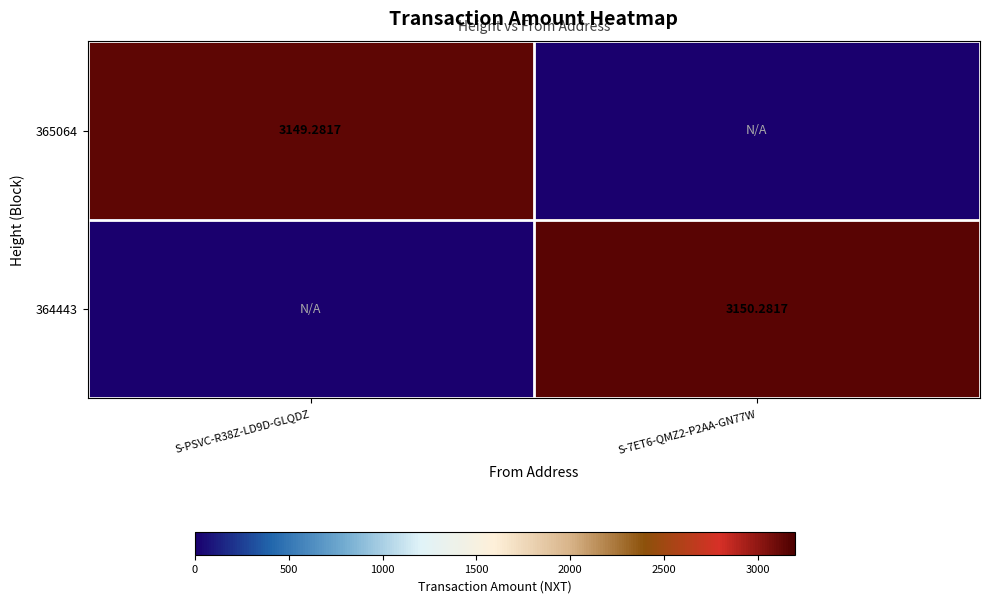

What is the total value across all series at S-7ET6-QMZ2-P2AA-GN77W?

3150.3